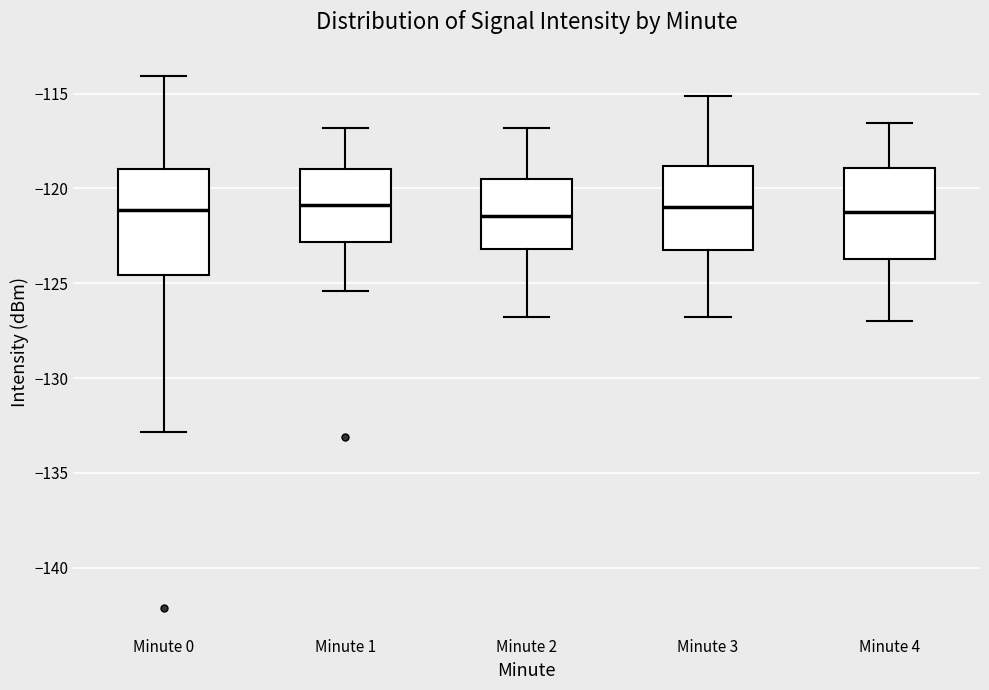

Which box is the tallest, from its lower edge to its upper edge?

Minute 0